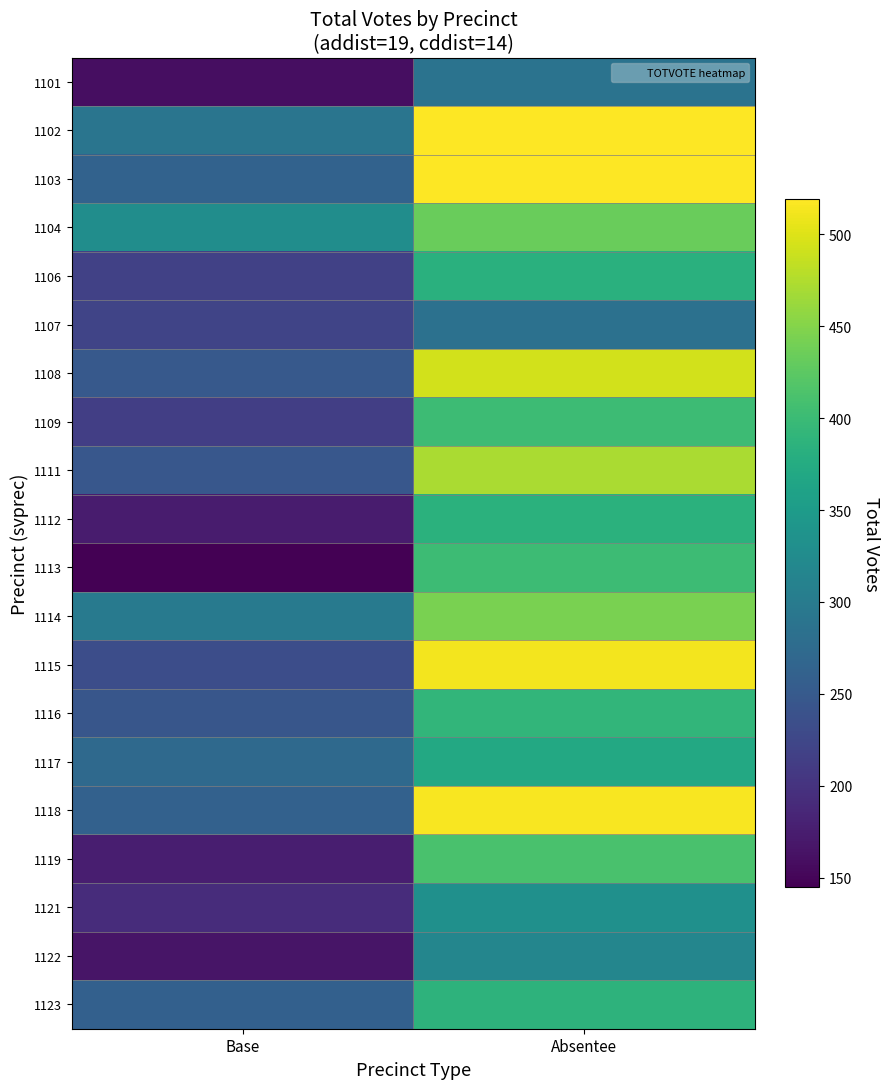

What is the total value across all series at Absentee?

8259